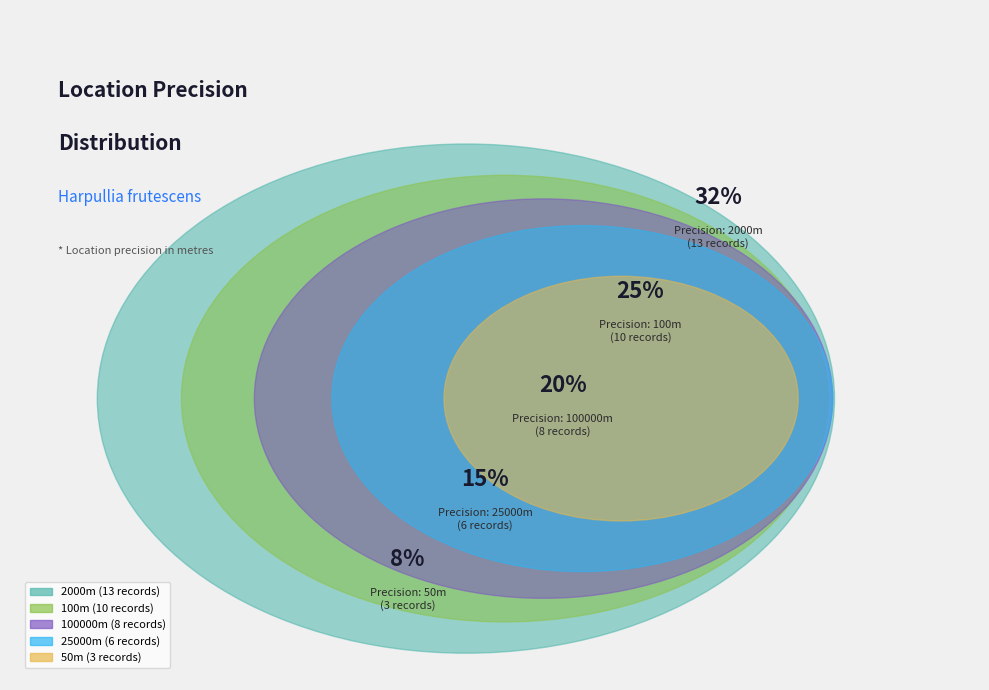

Approximately how many times larger is the value at 25000 compared to 2000?

0.5